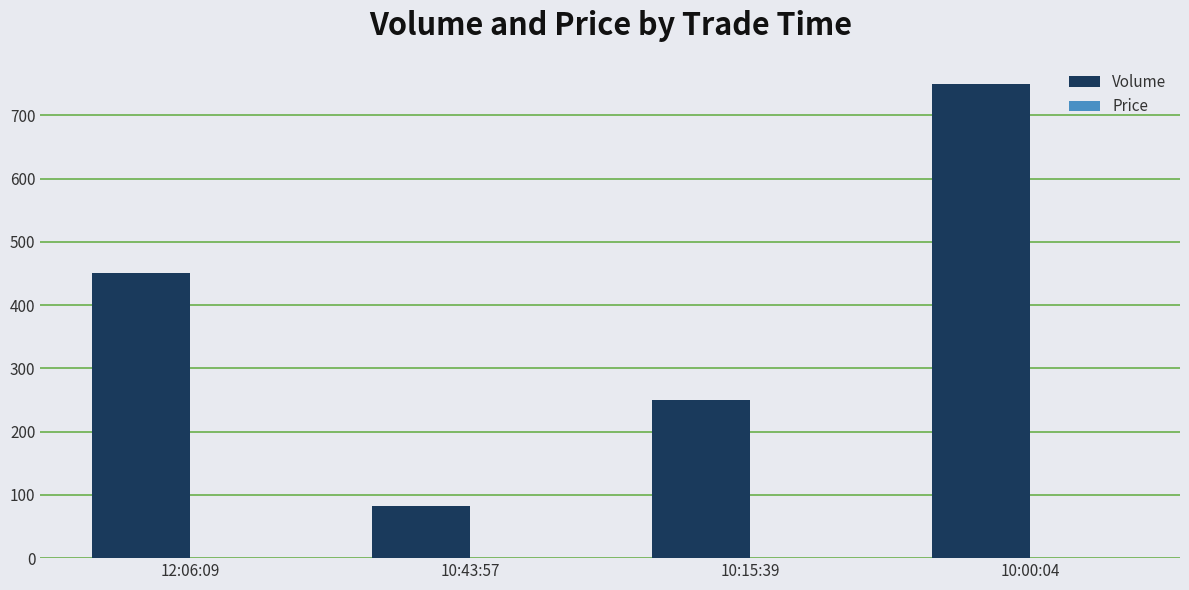

Which series has the largest total across all categories?

Volume